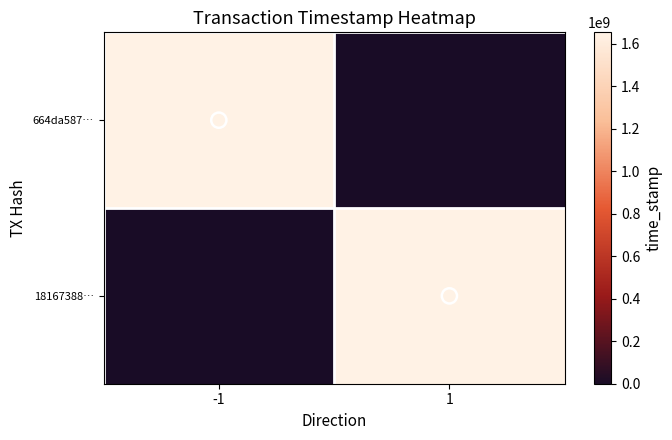

What is the total value across all series at -1?

1654712754